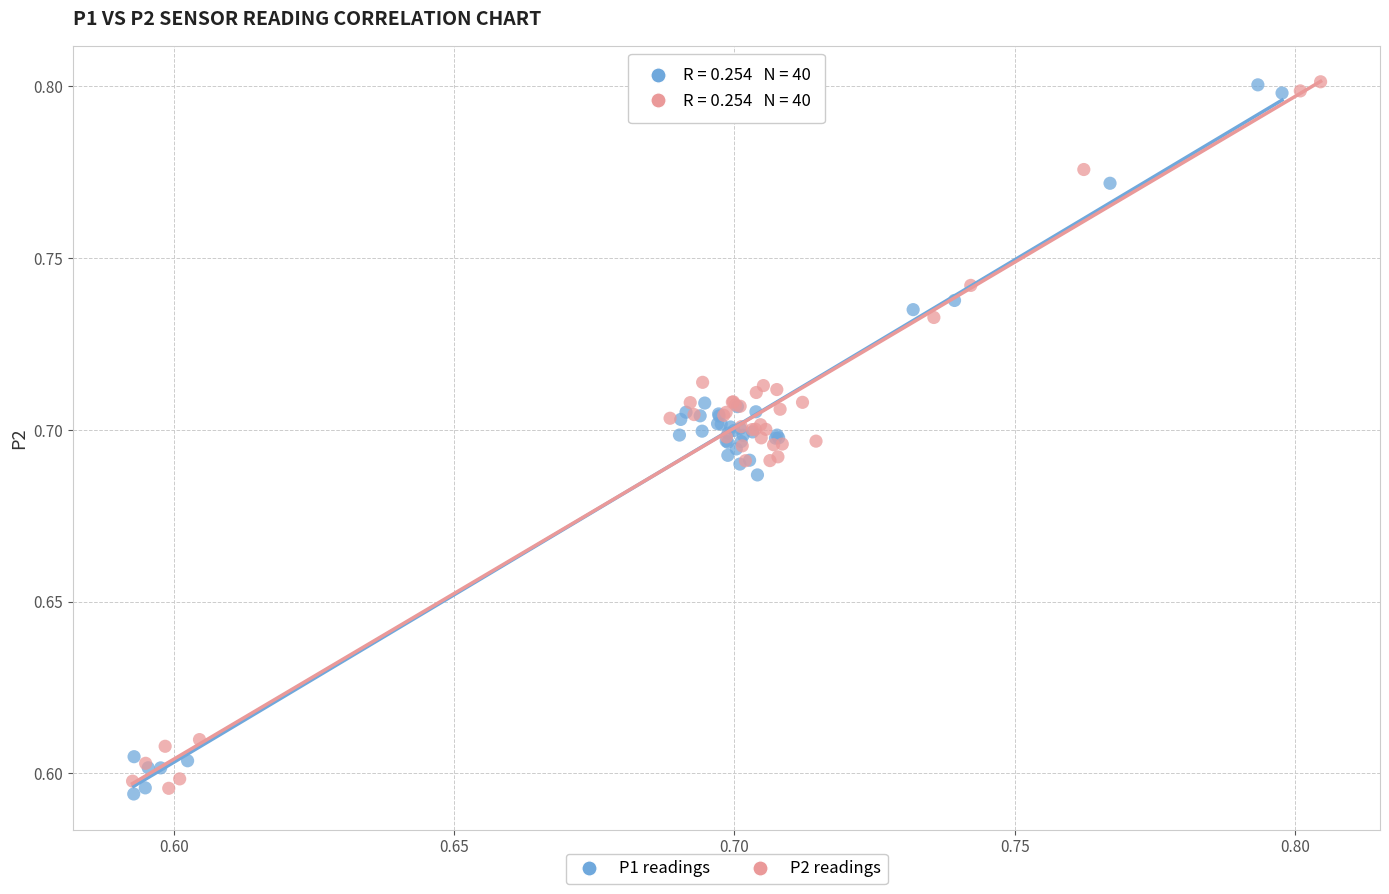

What are all the series names shown in the legend?

P1 readings, P2 readings